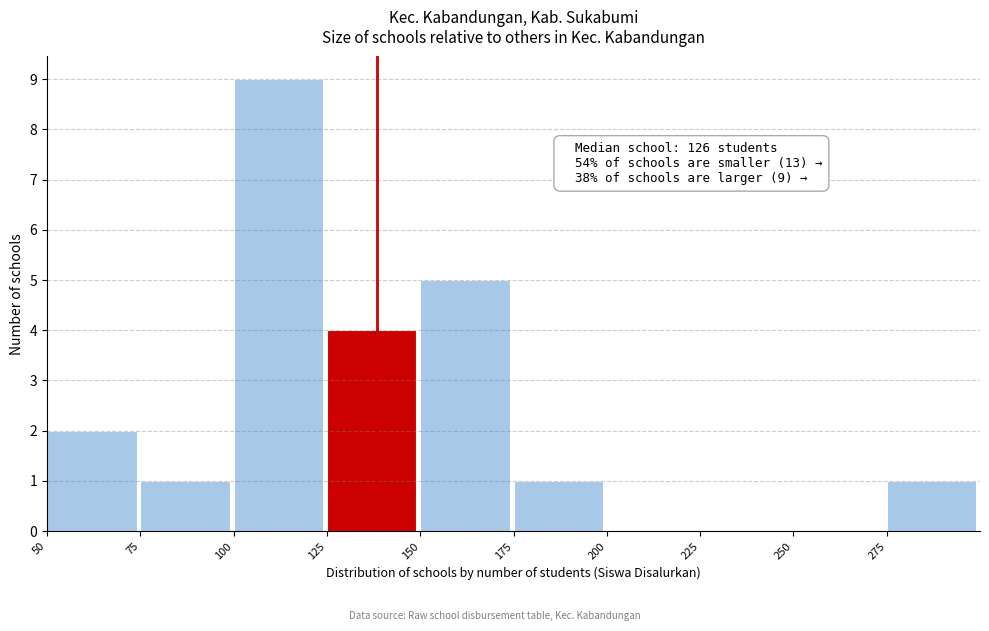

Which range on the x-axis has the tallest bar?

100 to 125